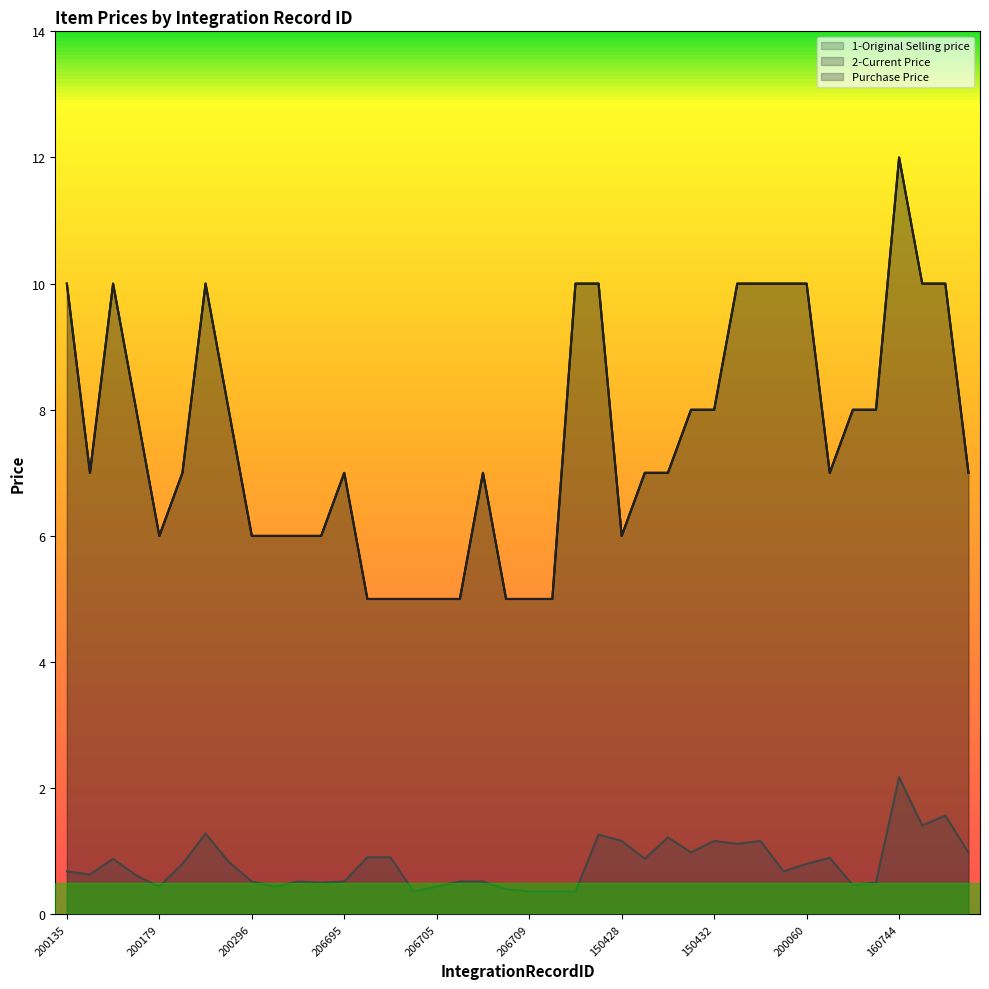

True or false: Purchase Price has a value of 0.5 at 206706.

True